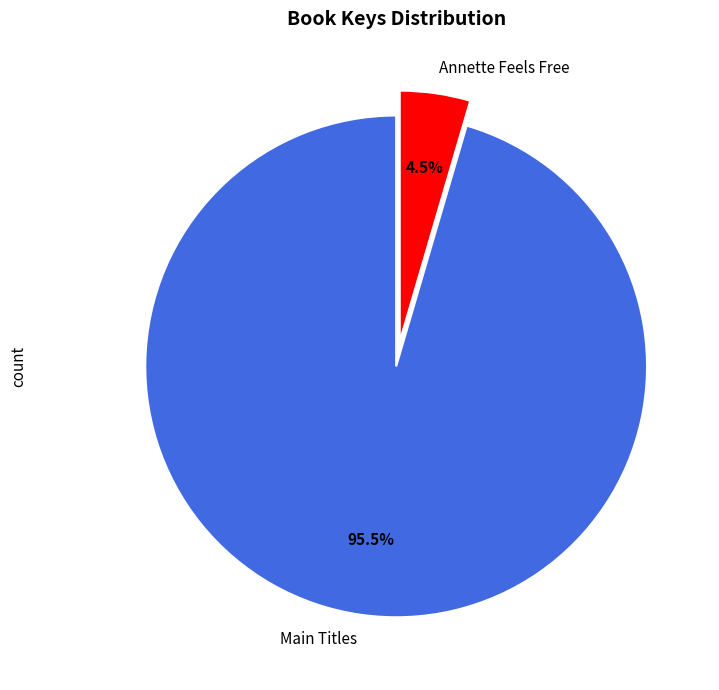

Rank the categories by value from lowest to highest.

Annette Feels Free, Main Titles